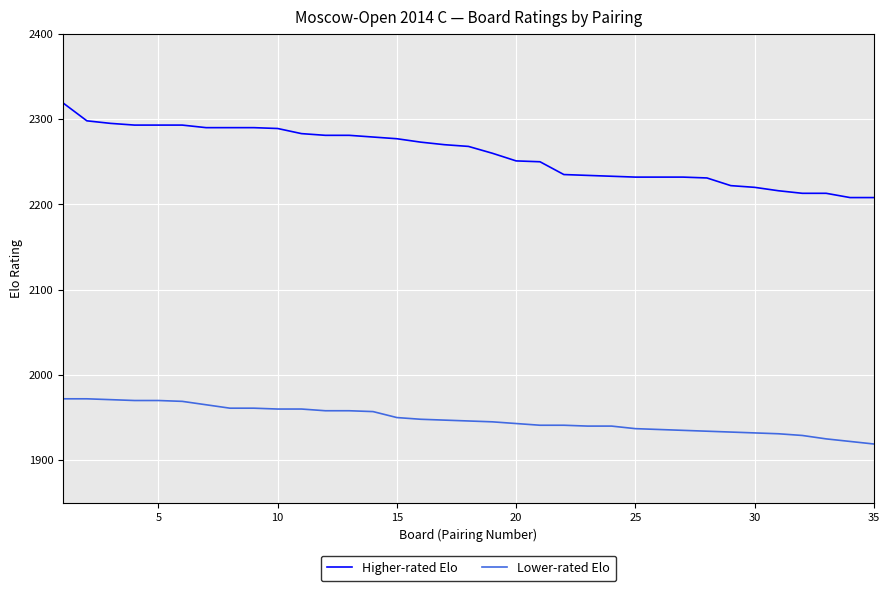

Which series has the largest range (max minus min)?

Higher-rated Elo